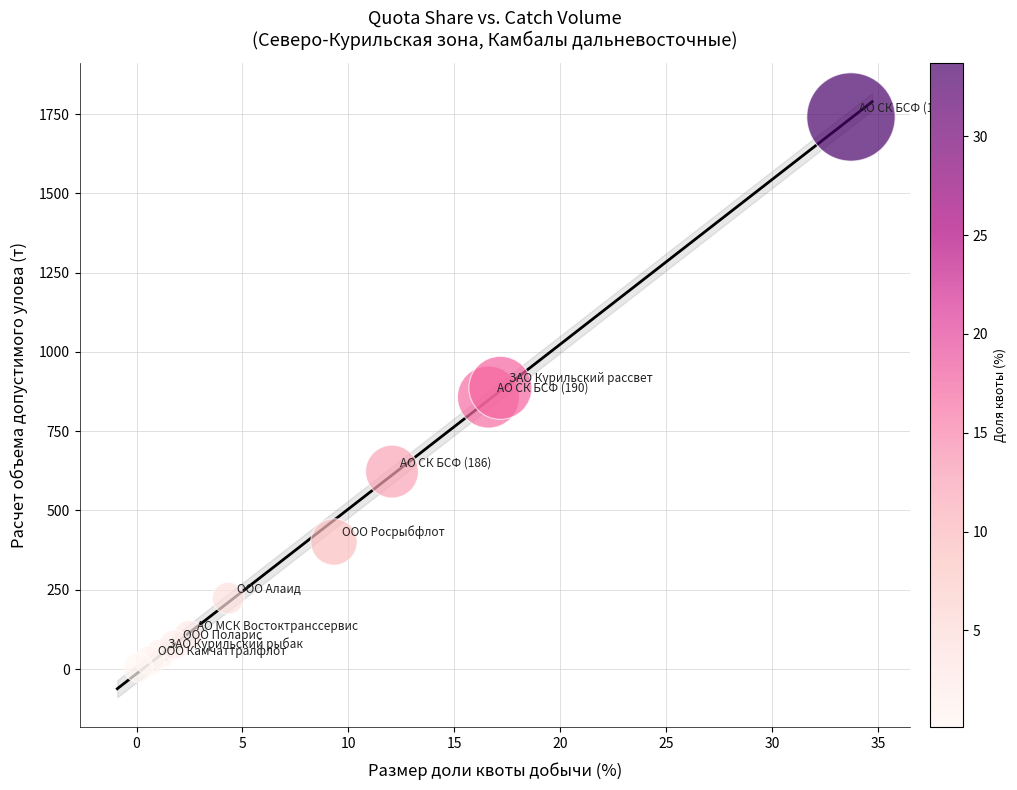

What is the range of Y values (max minus min)?

1737.4